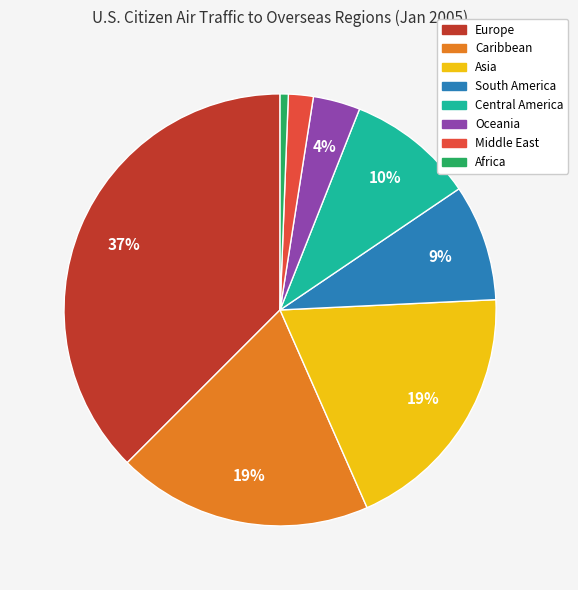

Is it true that Africa is 11% of the pie?

False